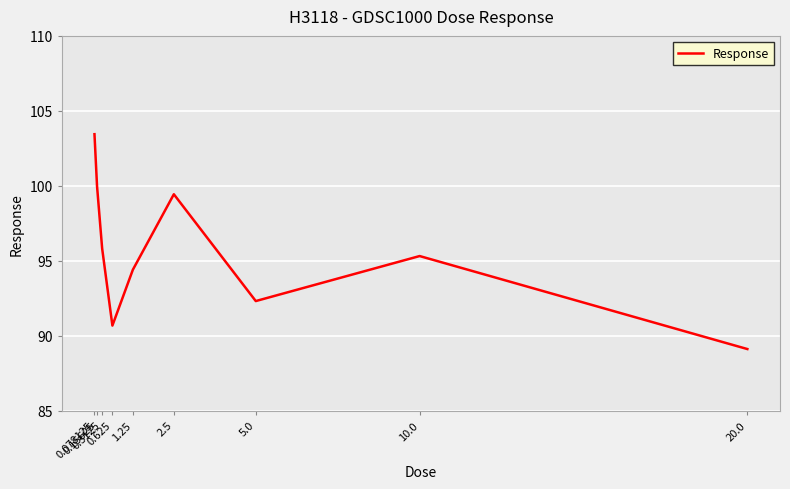

The value at 5.0 is 29.2. True or false?

False